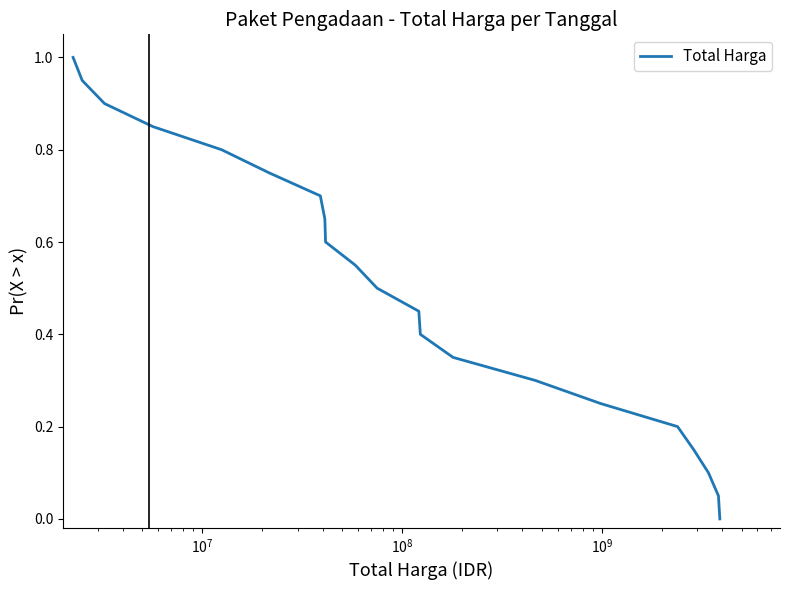

What is the sum of all values?

10.5